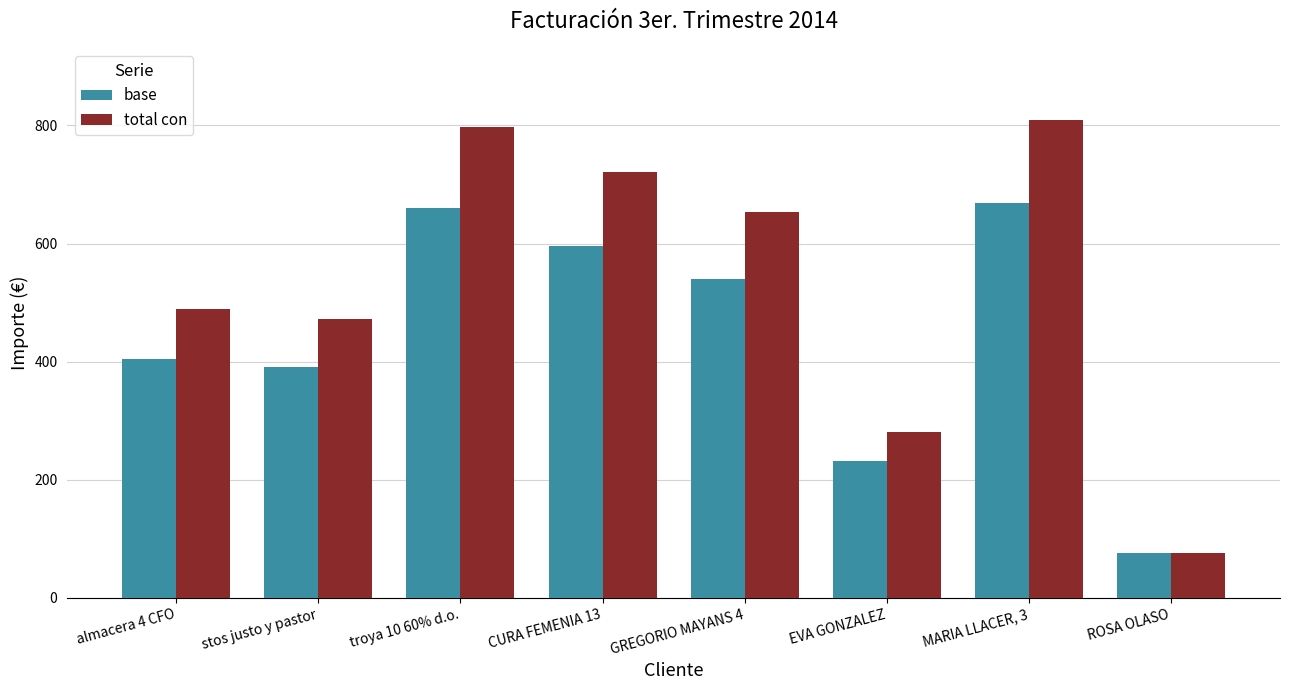

Does the chart contain any negative values?

No